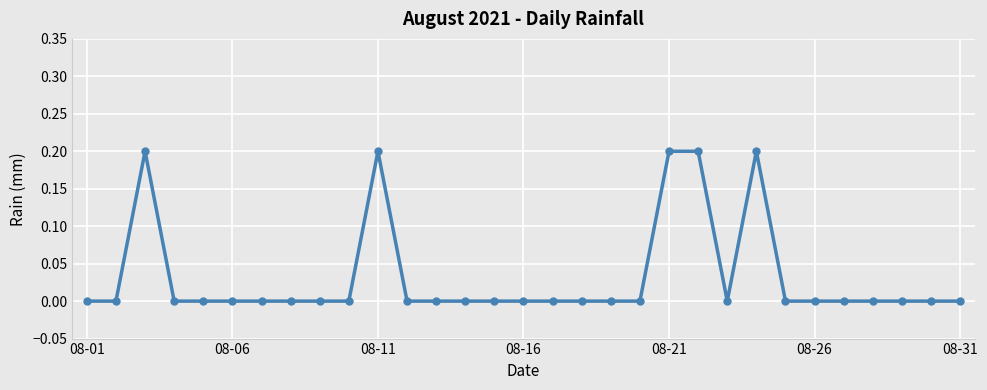

What is the sum of all values?

1.0